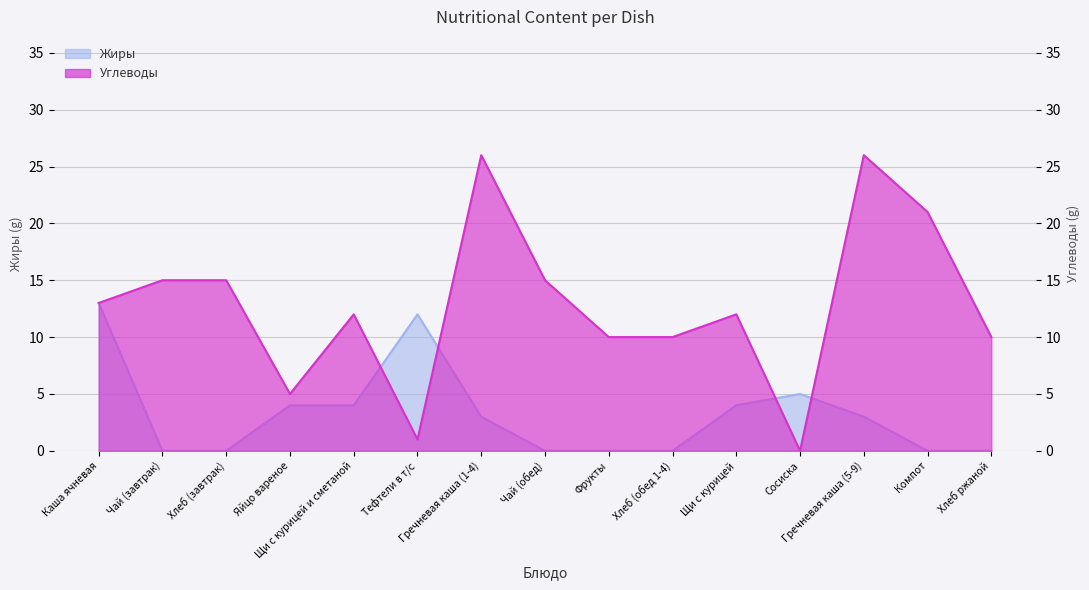

What is the highest value of the Углеводы series?

26